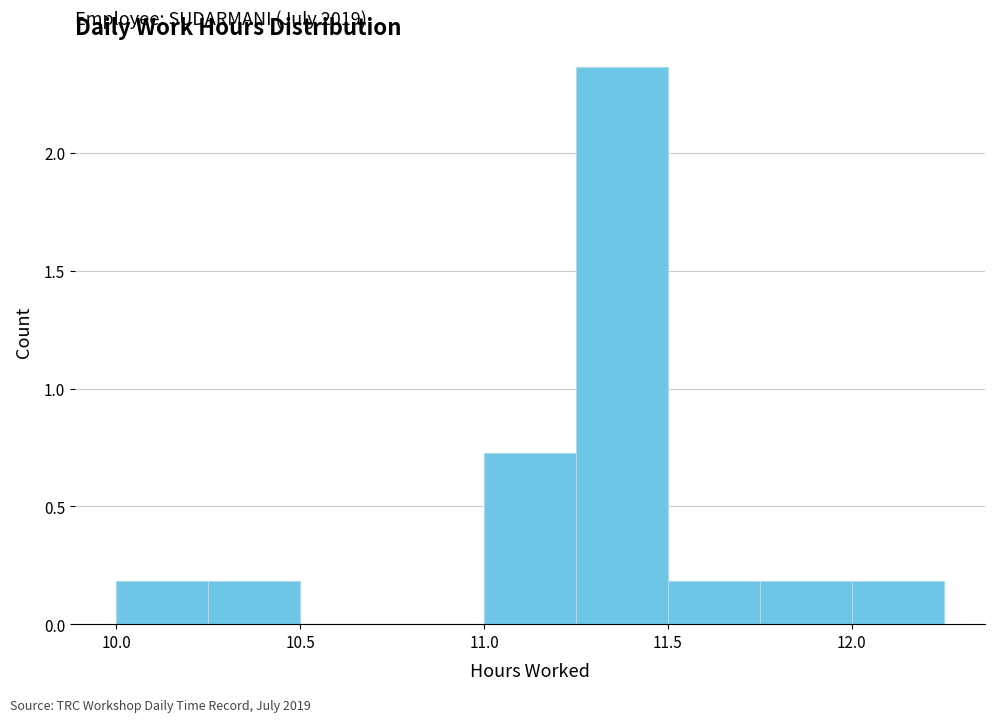

Over which range of the x-axis is the bar tallest?

11.25 to 11.50